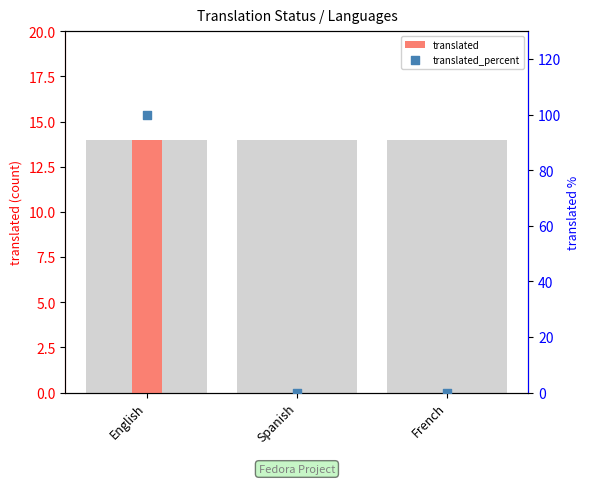

Which series reaches the maximum Y coordinate?

translated_percent